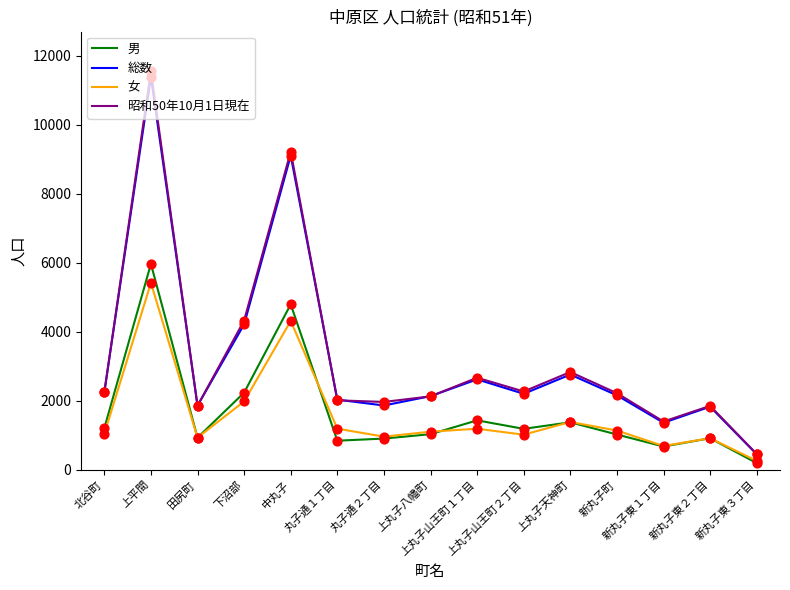

Which series has the widest spread of values?

昭和50年10月1日現在